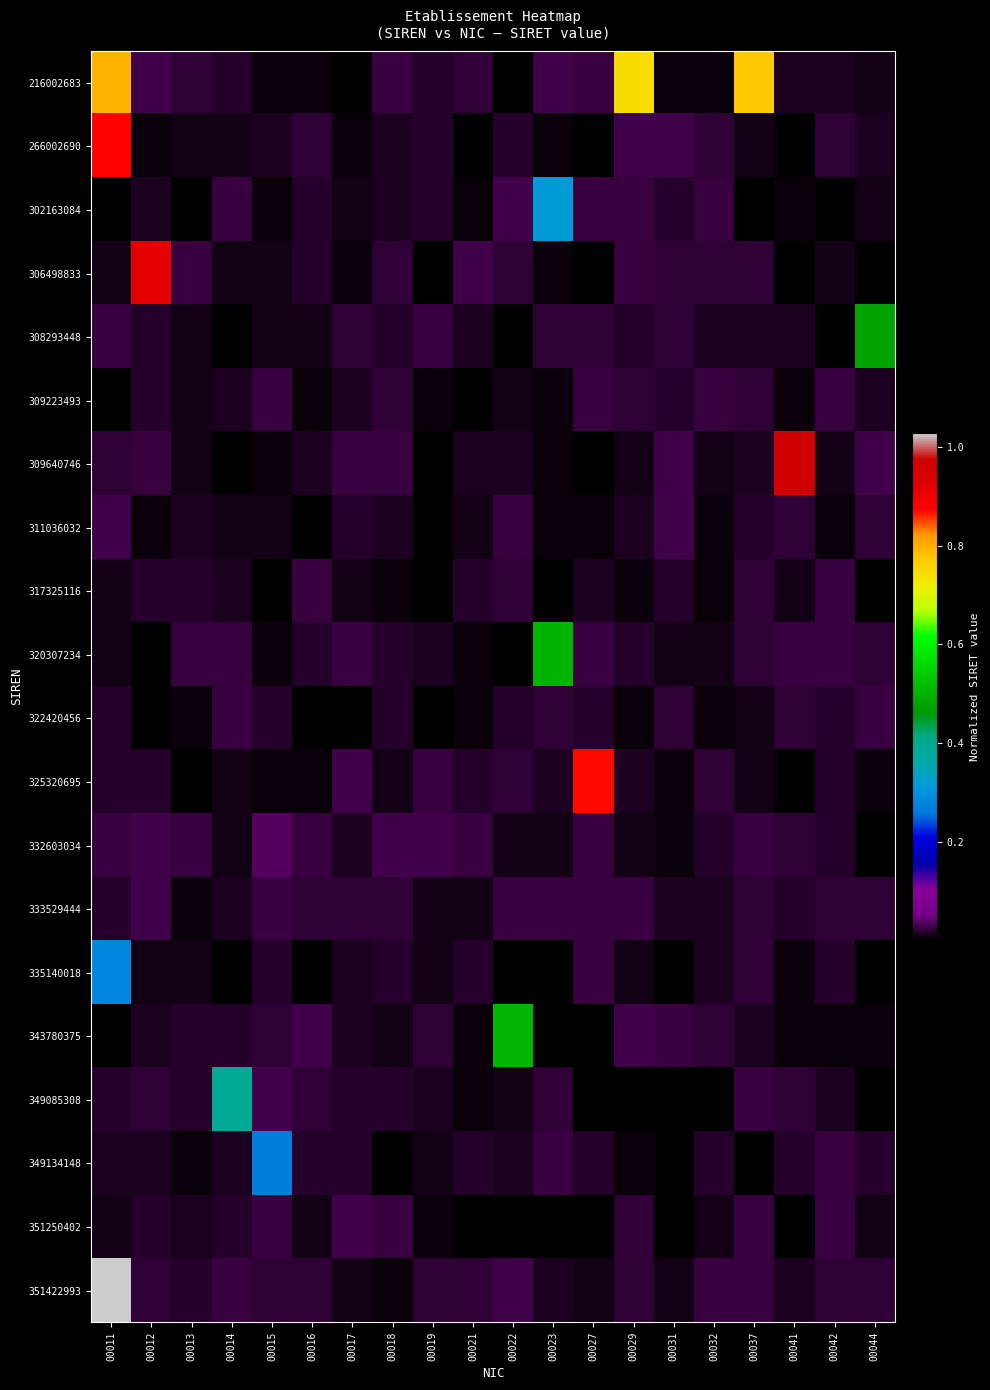

At which category is the sum across all series the highest?

00011